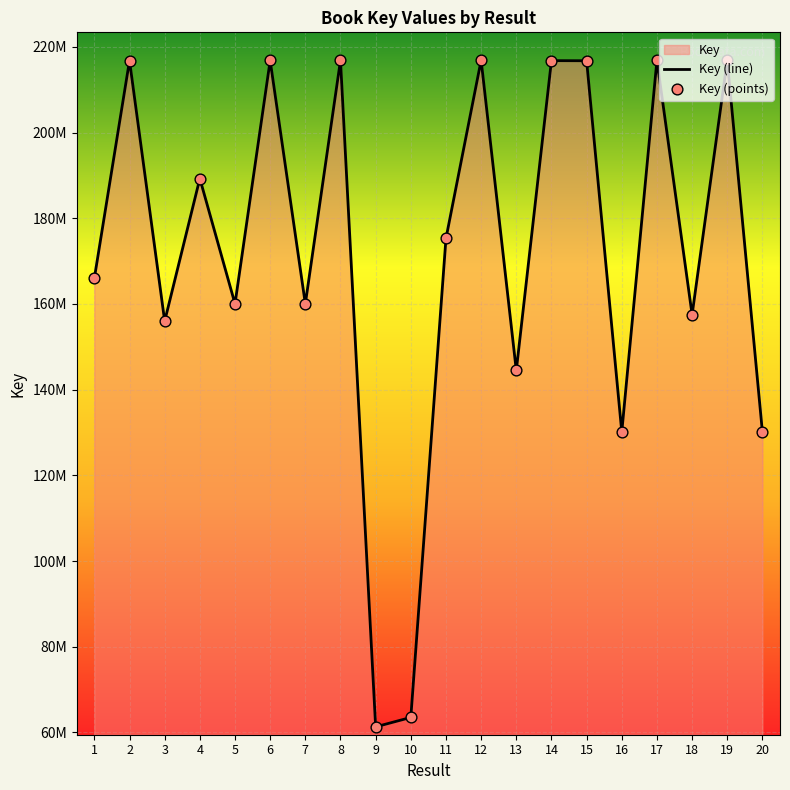

What is the change in value from 15 to 18?

-59290853